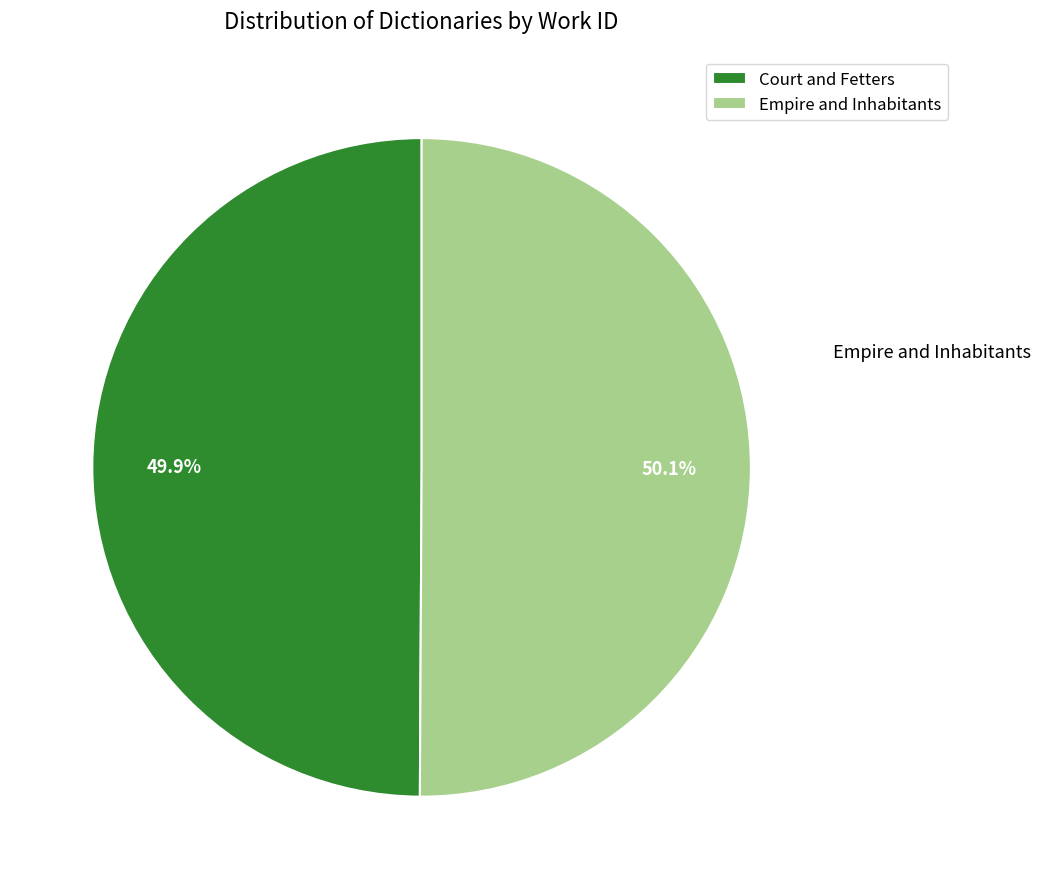

Count the number of slices in the pie.

2